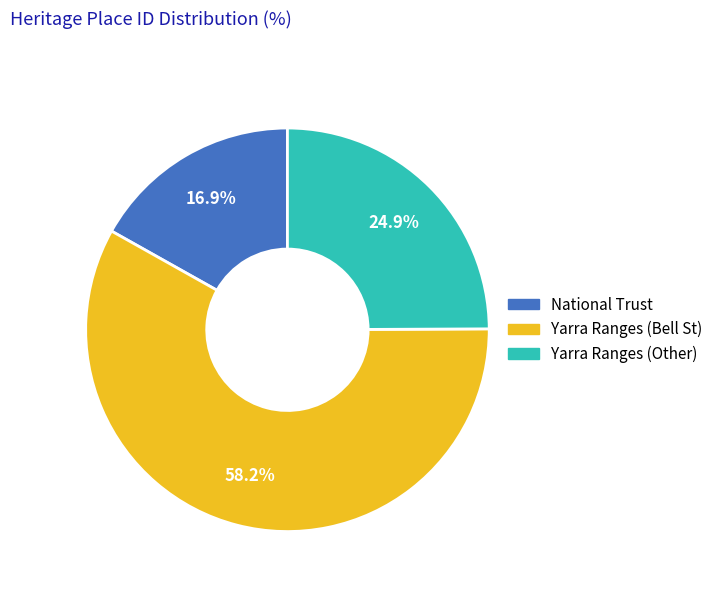

Is there a majority slice in this chart?

Yes